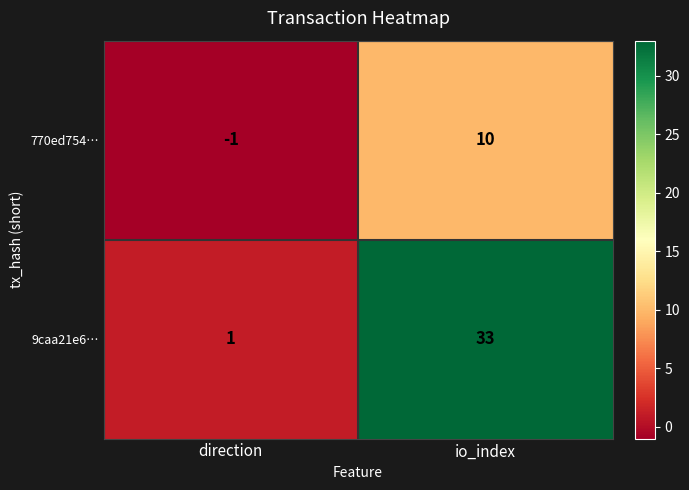

What value does the 9caa21e6… series have at io_index?

33